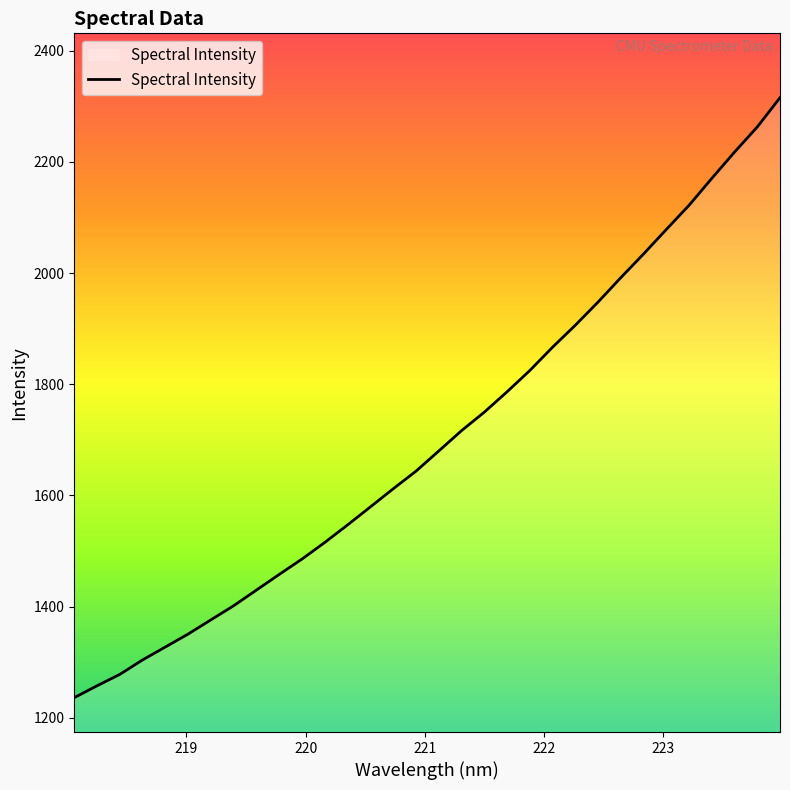

What is the greatest value displayed?

2315.4